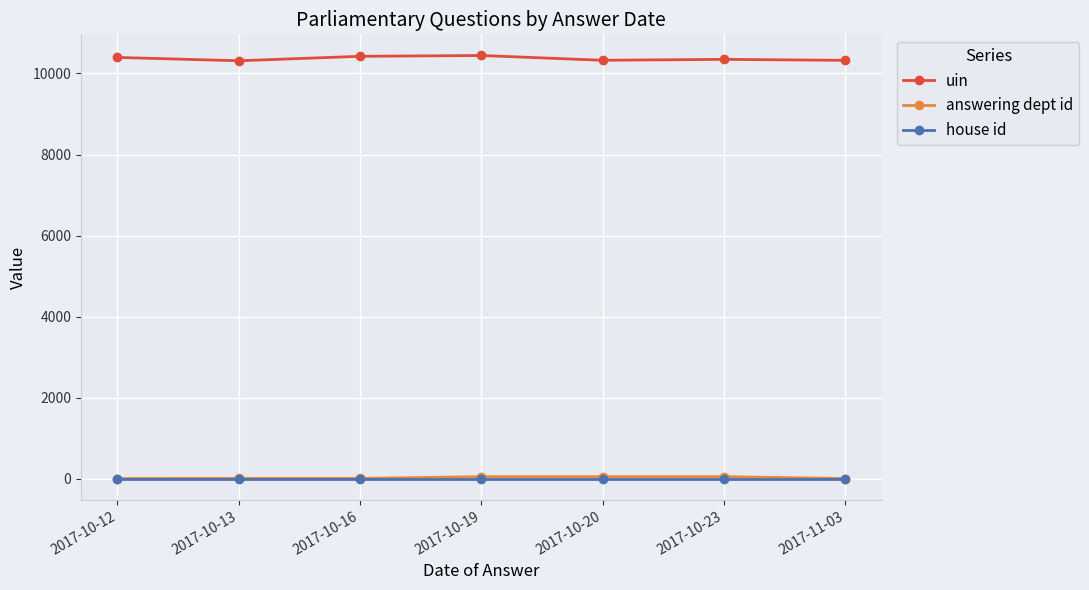

What is the difference between the maximum and second lowest values in the answering dept id series?

46